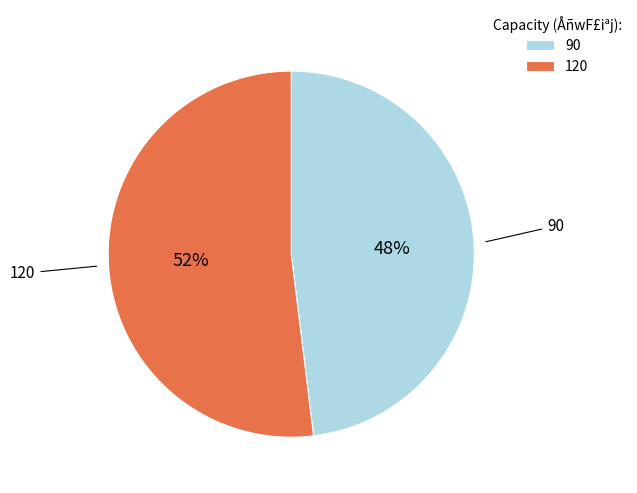

Count the number of slices in the pie.

2